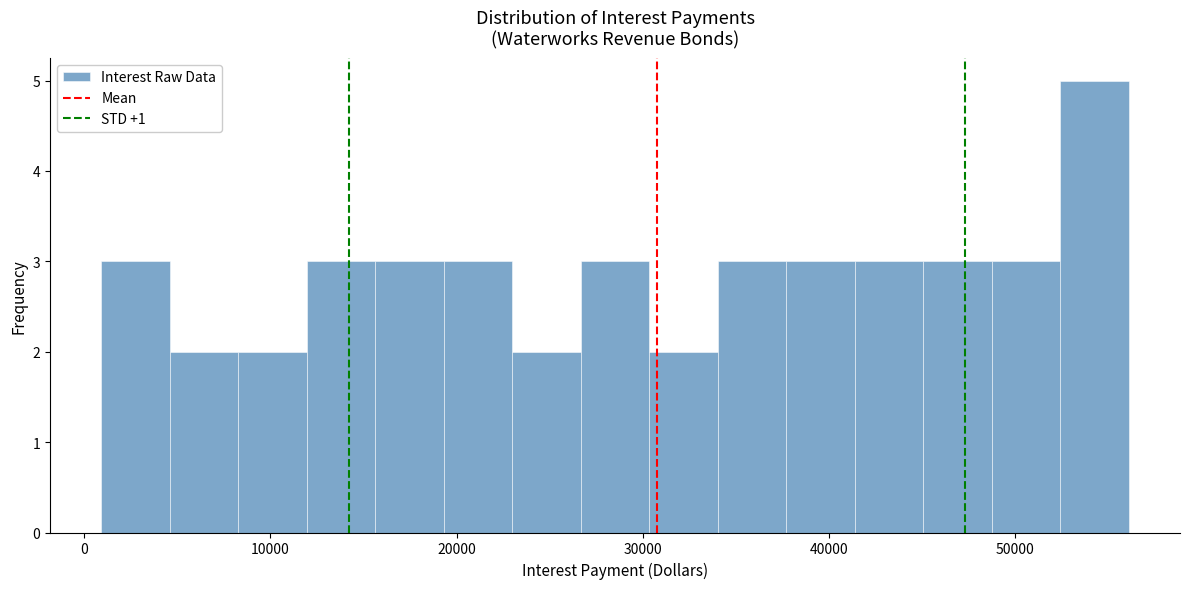

Around what value on the x-axis is the tallest bar? Give the approximate position of its centre, as read against the axis.

54000